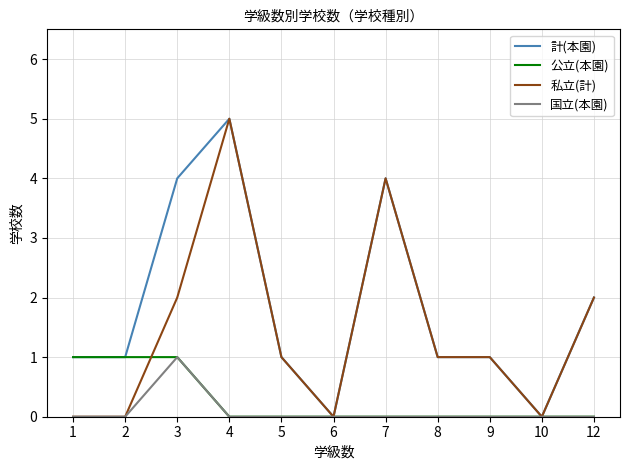

At which category is the sum across all series the highest?

4